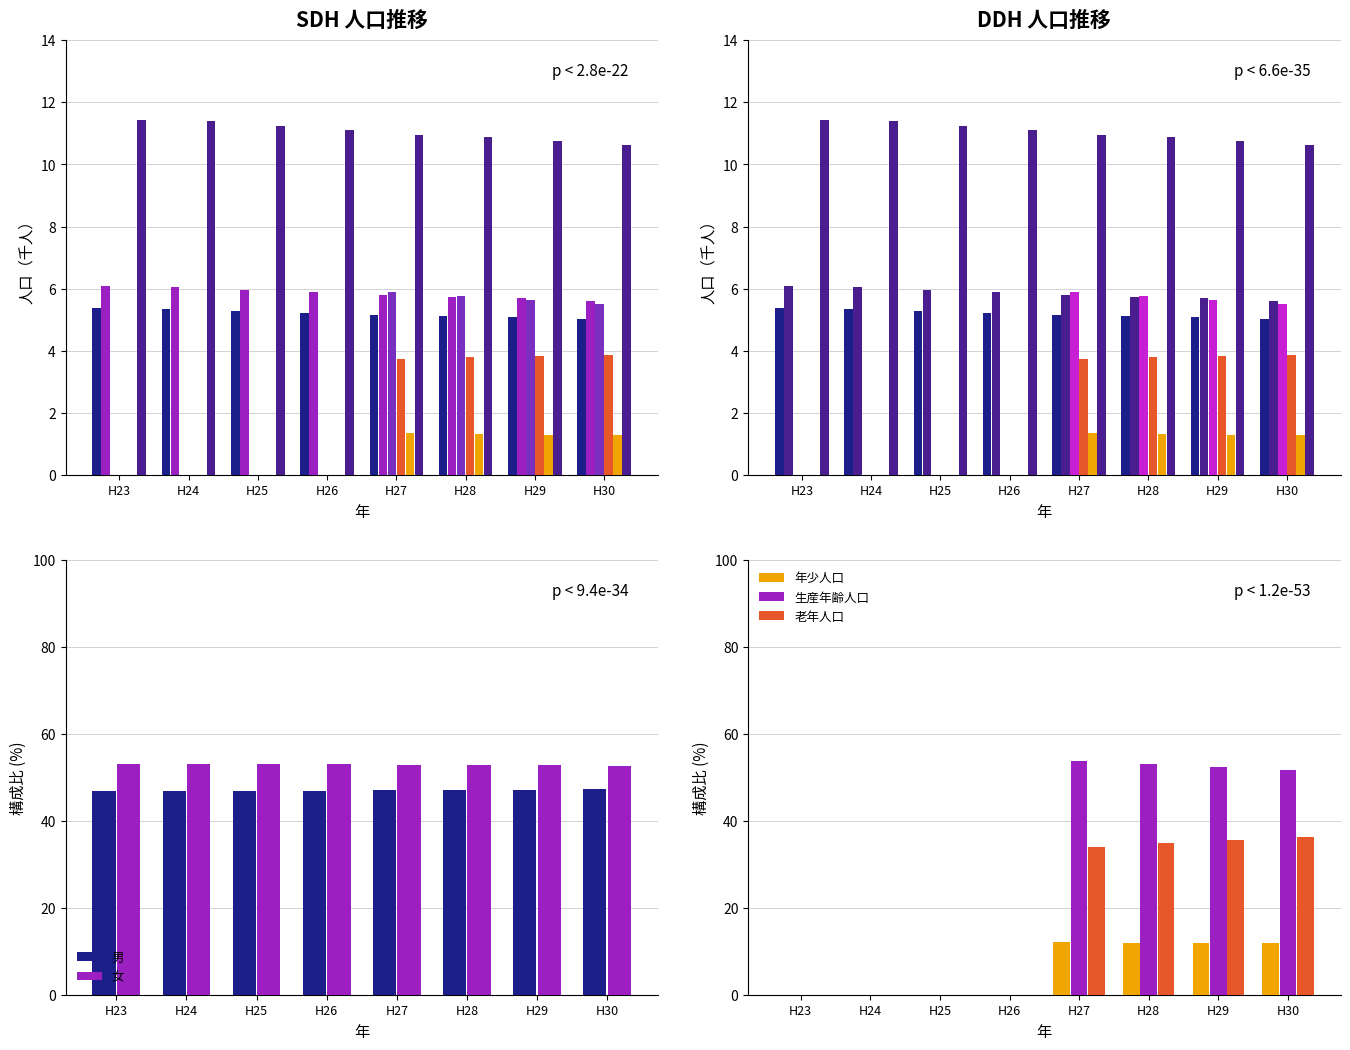

What is the total value across all series at H28?

210.8